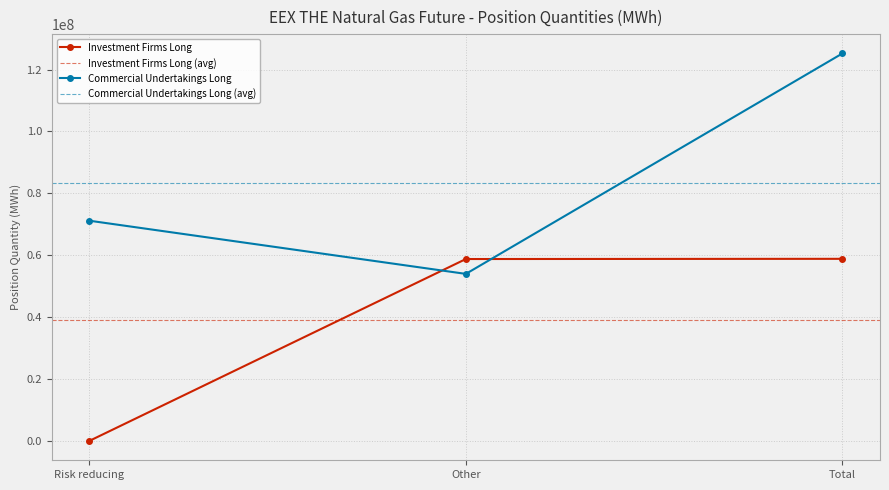

At which category is the sum across all series the highest?

Total